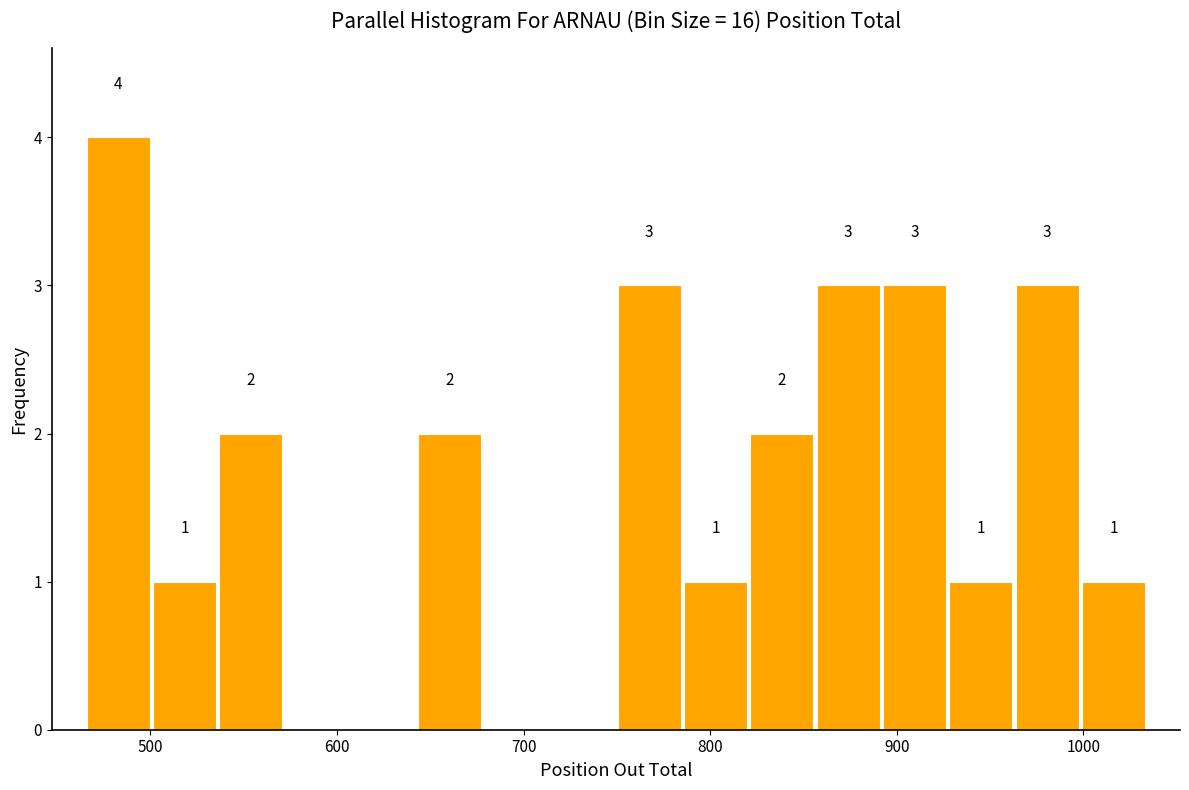

Around what value on the x-axis is the tallest bar? Give the approximate position of its centre, as read against the axis.

480